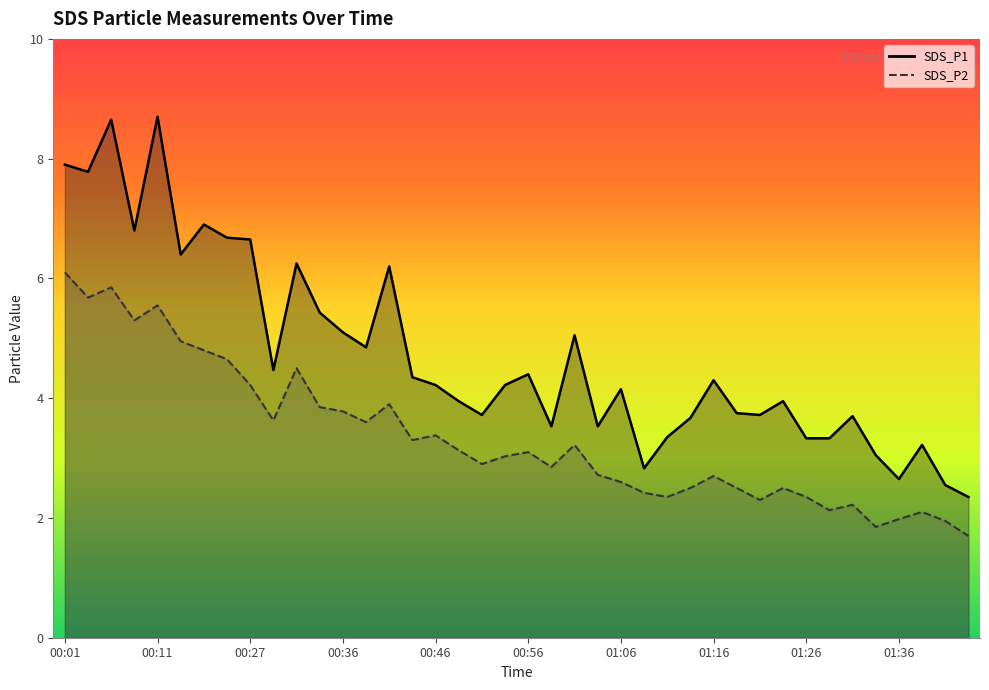

What is the label of the 36th point from the right?

00:11